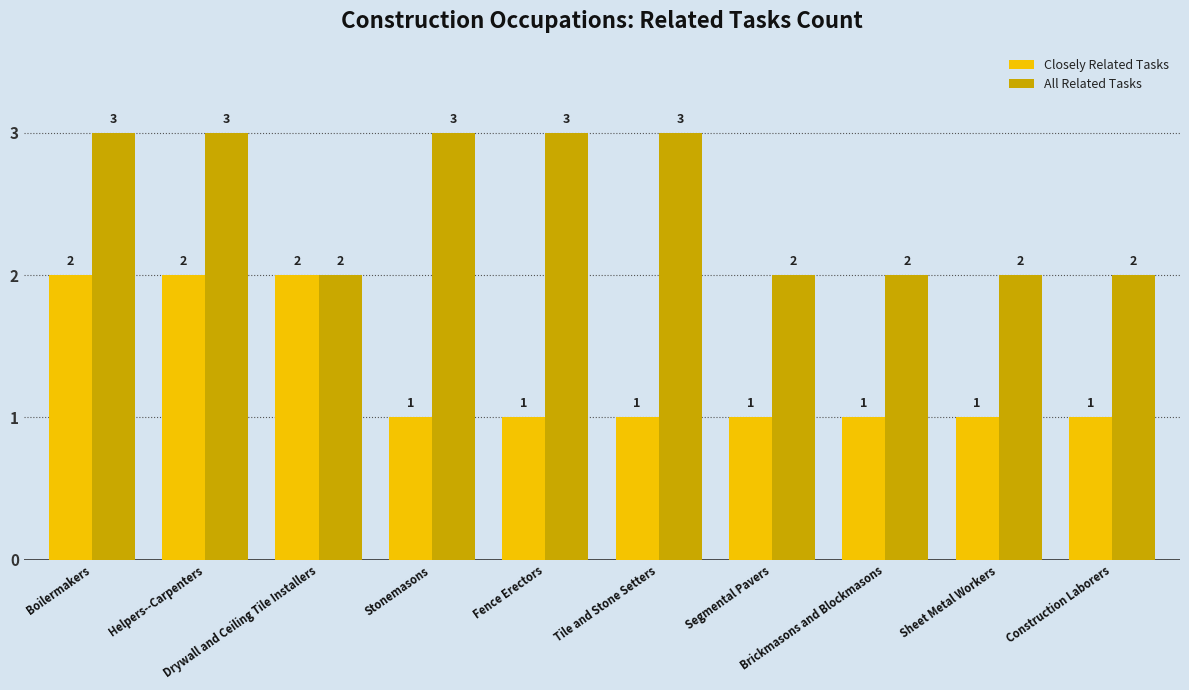

Which series has the largest total across all categories?

All Related Tasks